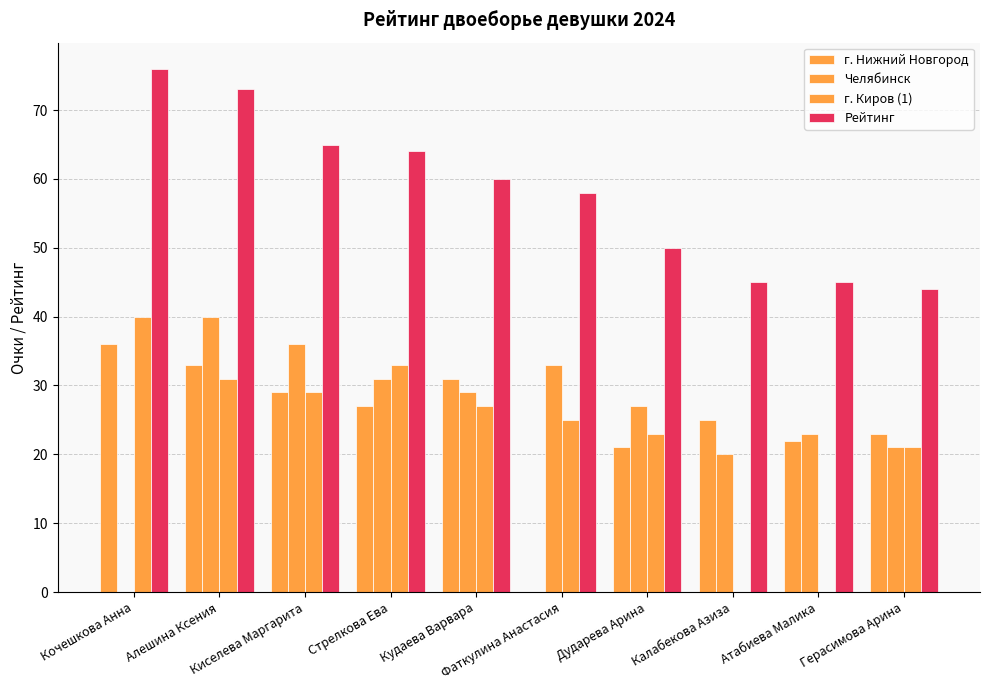

What is the average value of the г. Киров (1) series?

23